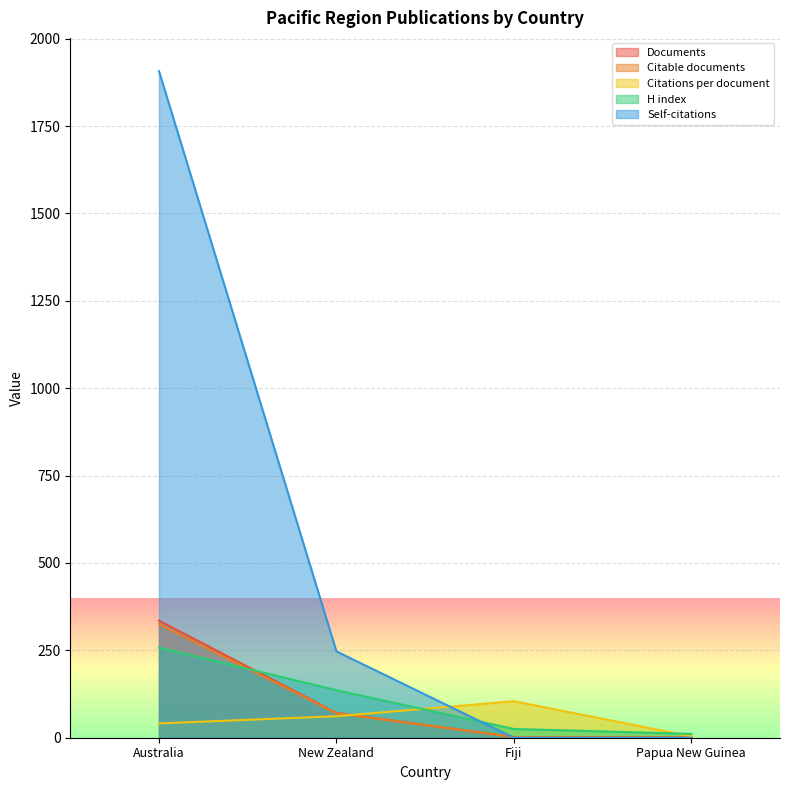

True or false: Citable documents and Documents cross at least once.

False